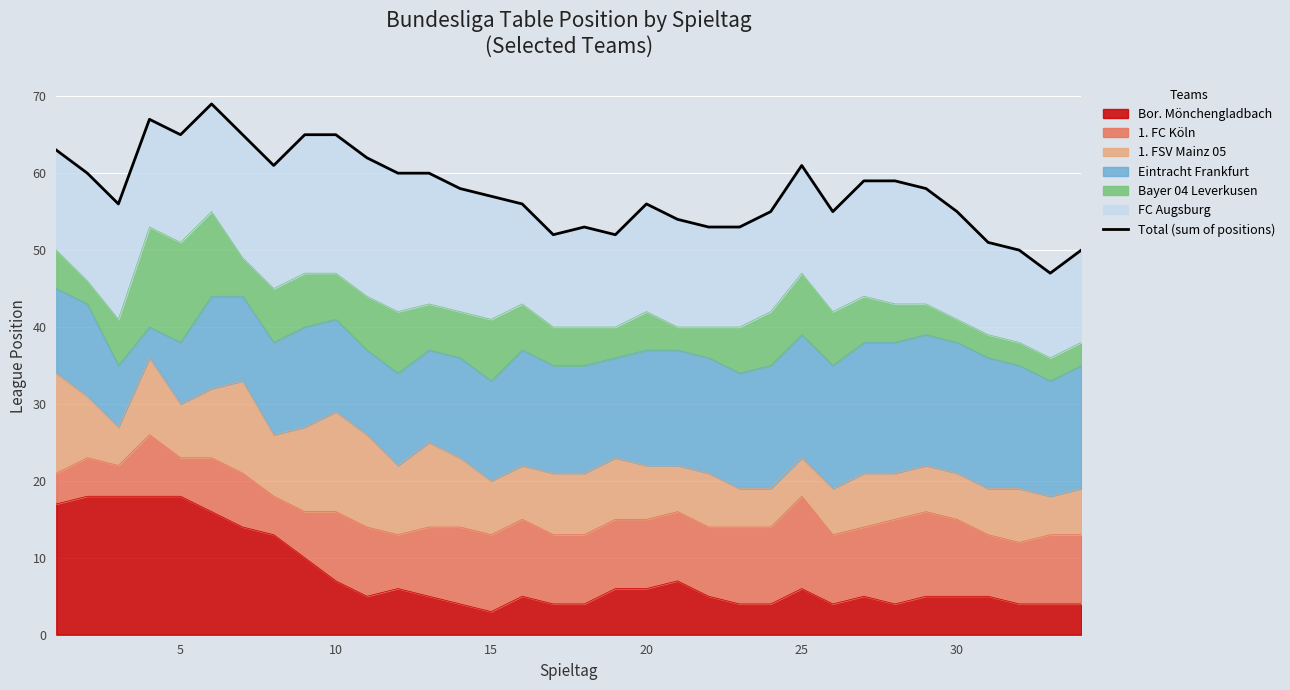

Does the chart display data point markers on the line(s)?

No